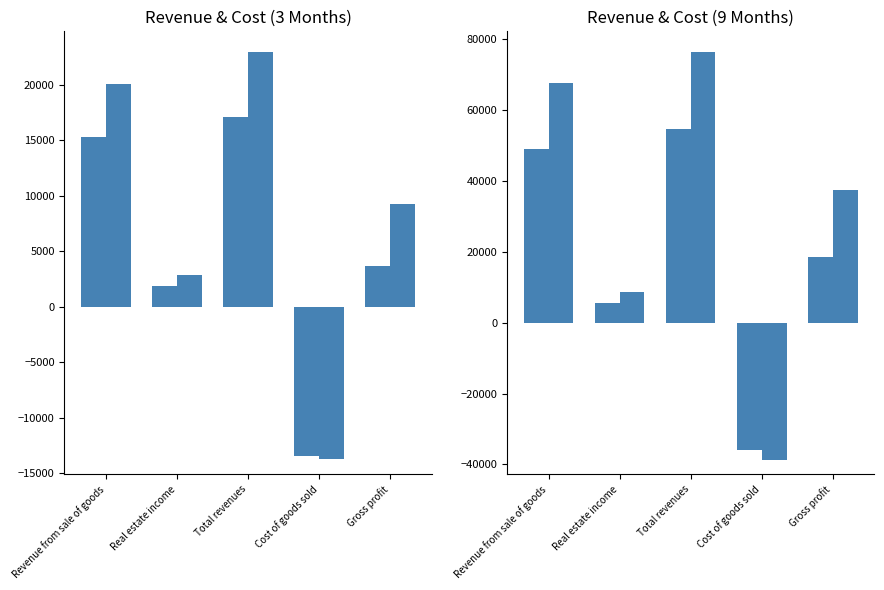

What is the label of the 5th bar from the right?

Revenue from sale of goods